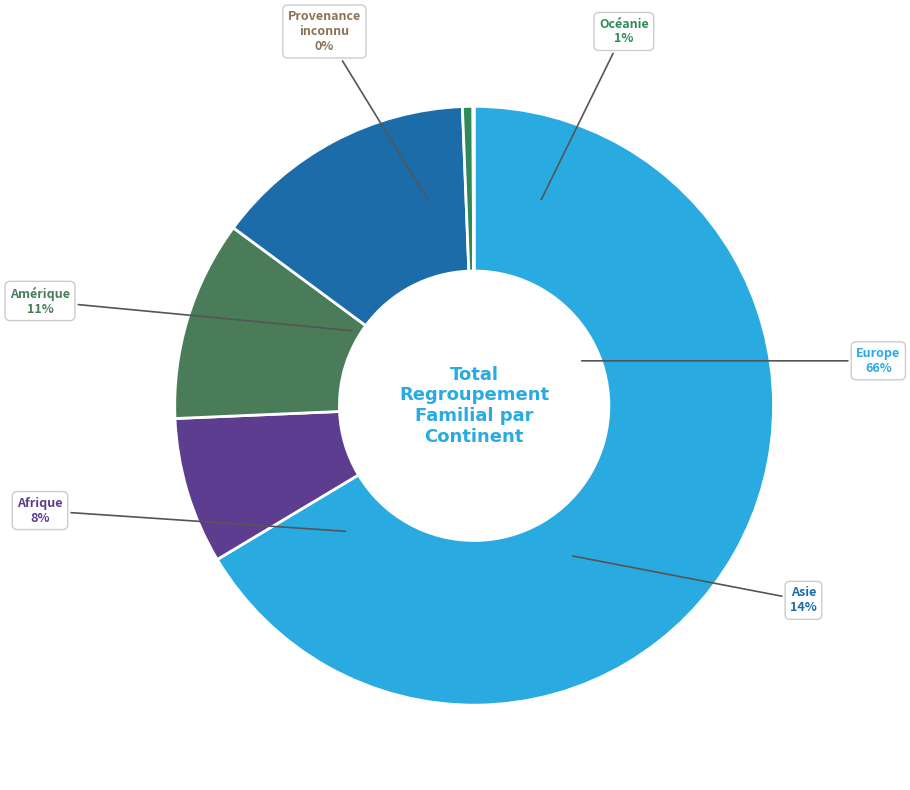

Rank the categories by value from highest to lowest.

Europe, Asie, Amérique, Afrique, Océanie, Provenance inconnu